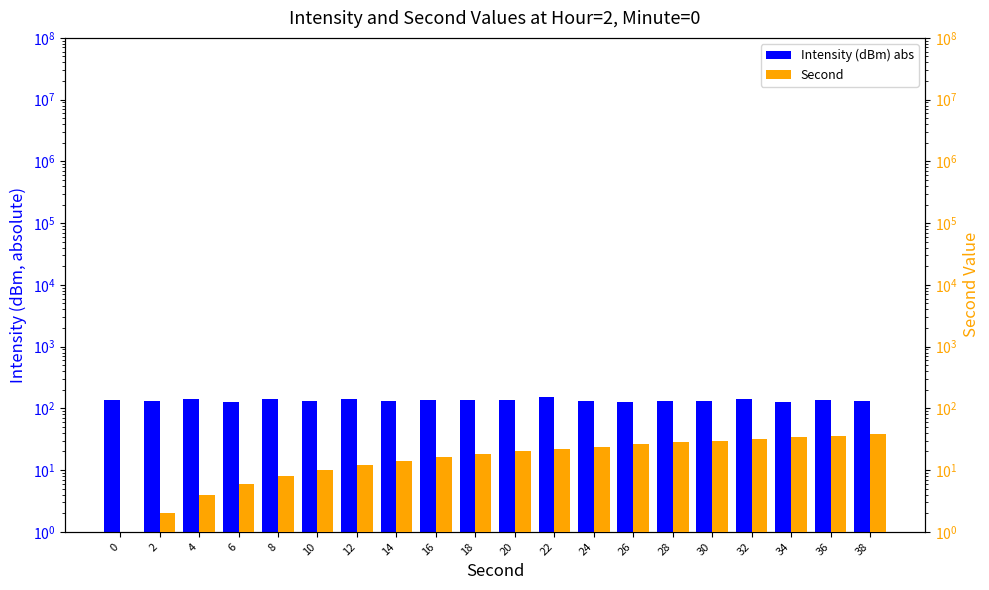

Read the Intensity (dBm) abs value at 36.

135.1